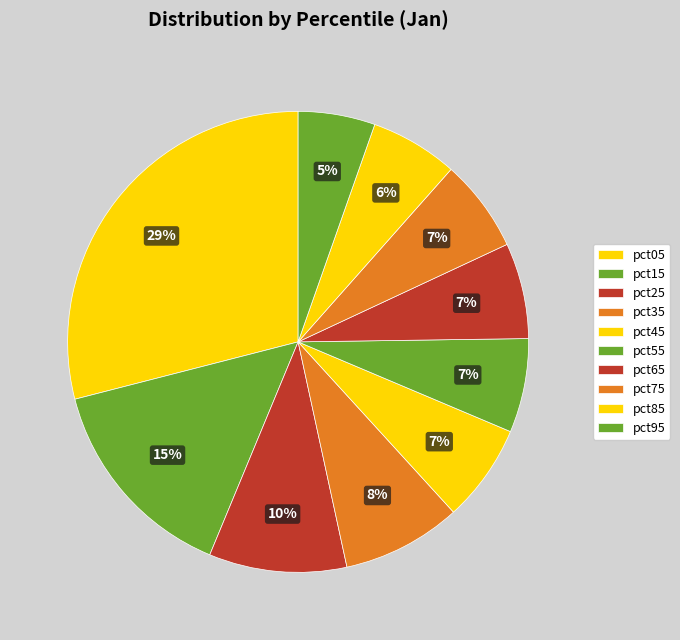

How many segments does this pie chart have?

10